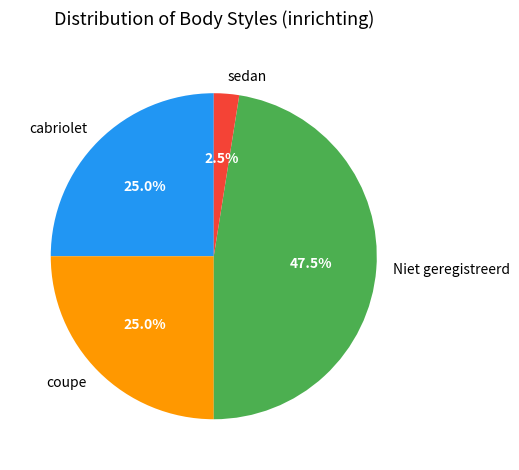

Approximately how many times larger is the value at coupe compared to Niet geregistreerd?

0.5